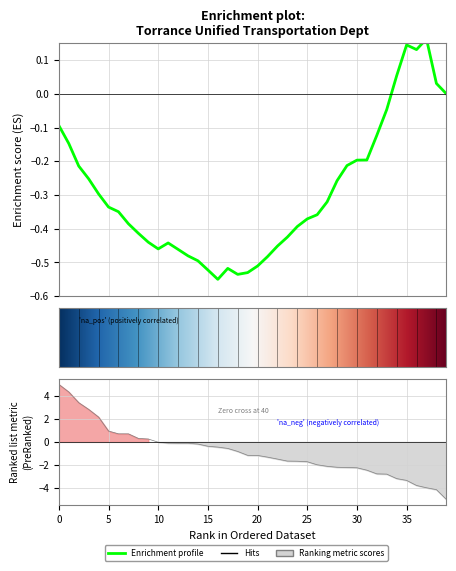

Which category has the lowest value across all series?

39